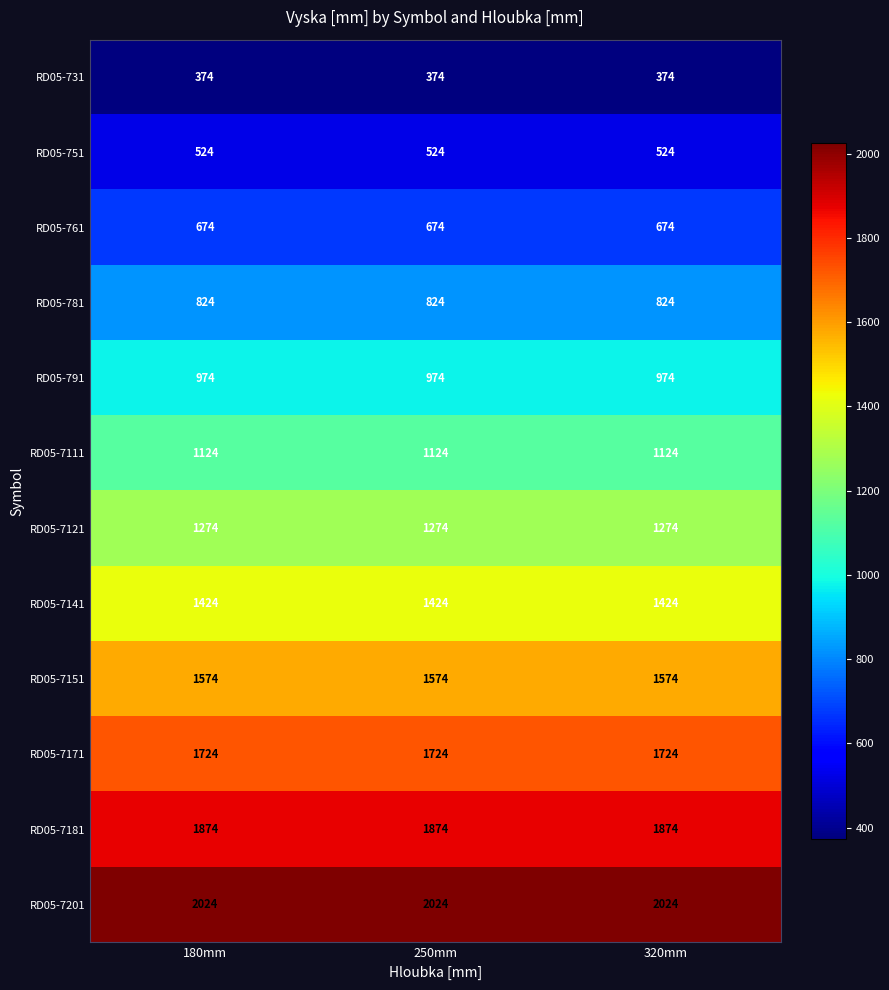

What is the average value of the RD05-7181 series?

1874